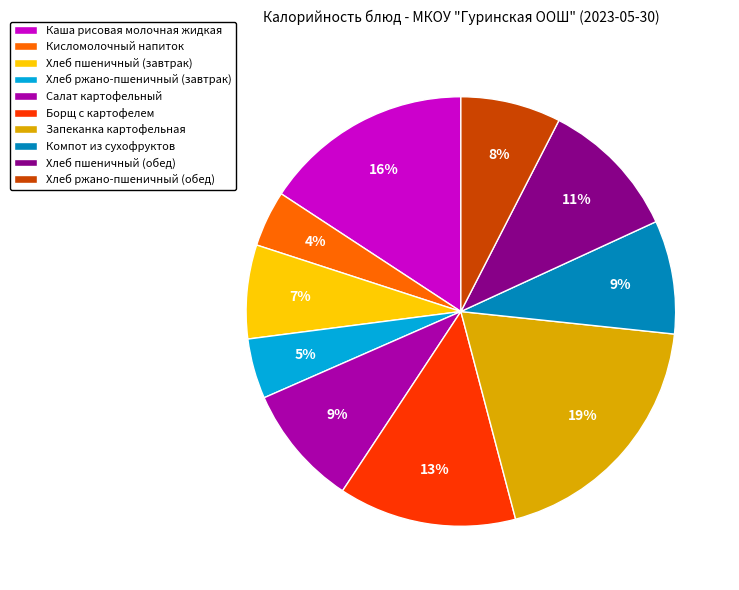

To the nearest percent, what percentage of the pie is Запеканка картофельная?

19%